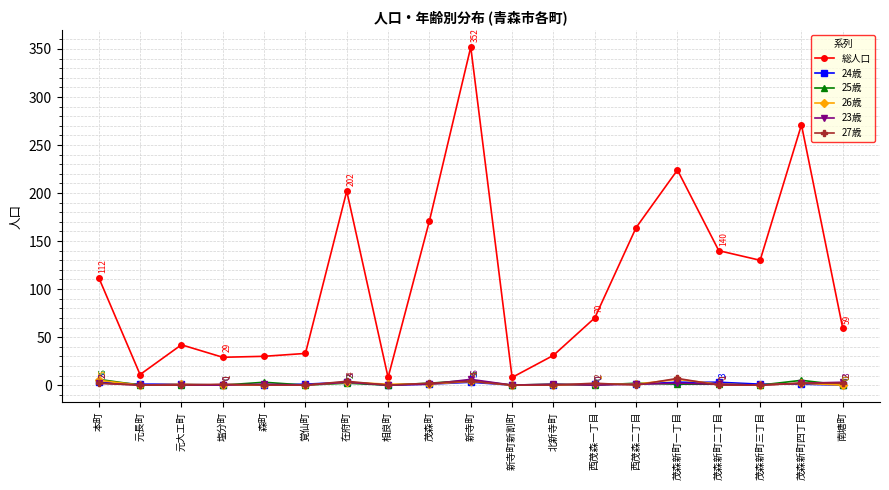

At which category is the sum across all series the highest?

新寺町